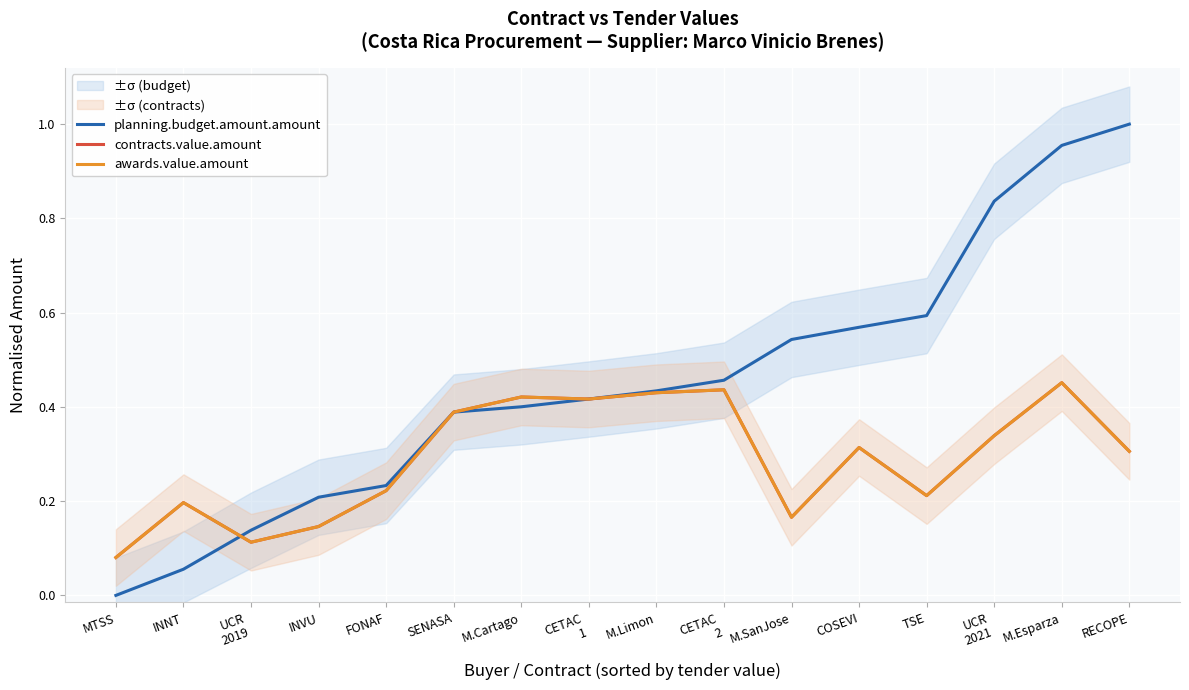

What is the label of the 11th point from the right?

SENASA